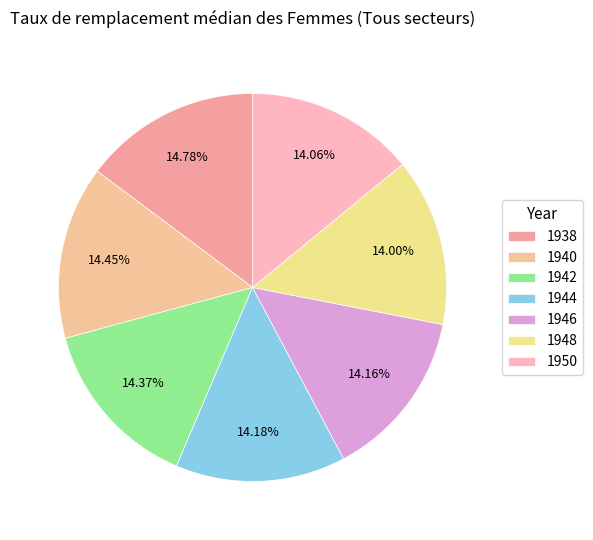

Which has a higher value, 1944 or 1942?

1942